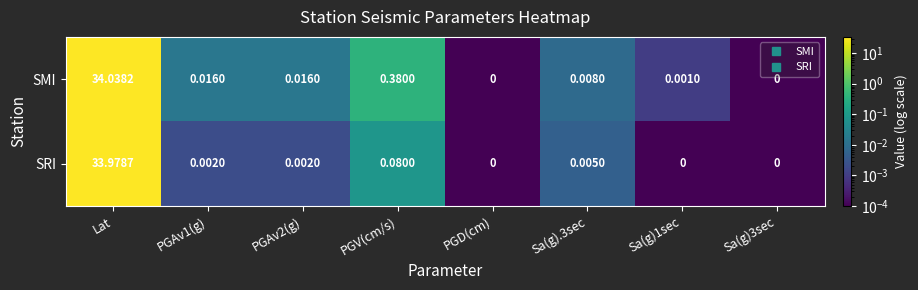

Rank the series at PGV(cm/s) from highest to lowest value.

SMI, SRI